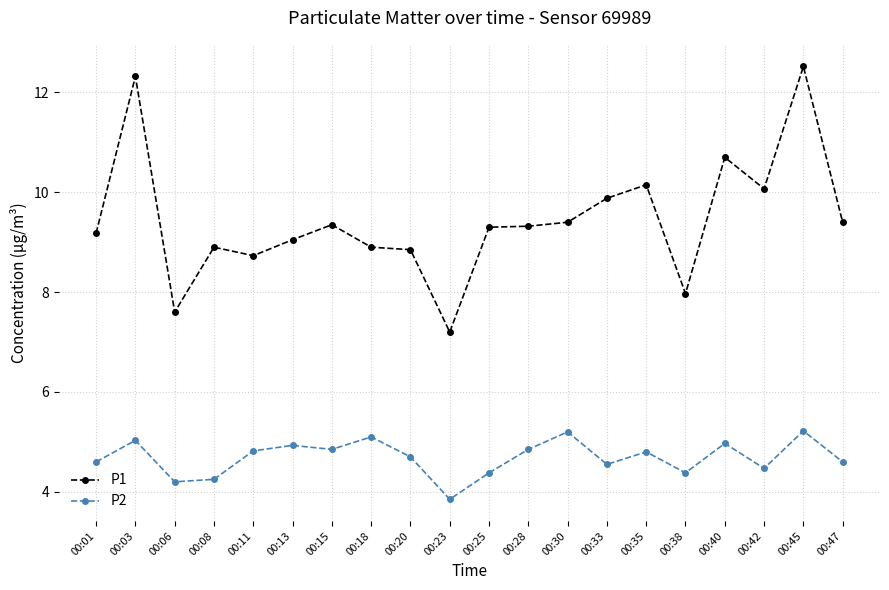

Read the P2 value at 00:18.

5.1